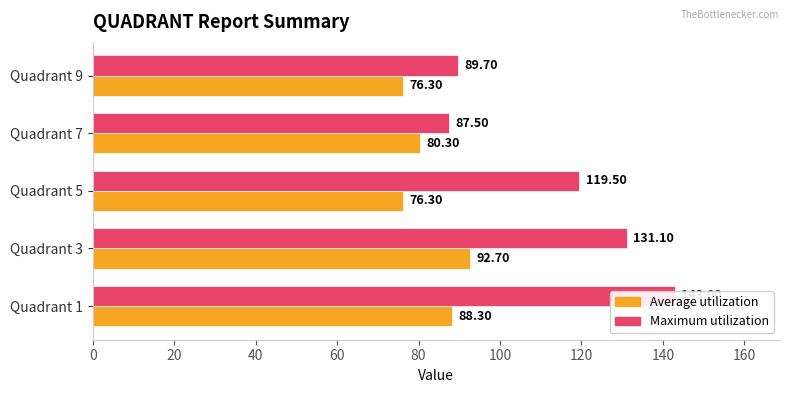

Does the chart contain stacked bars?

No